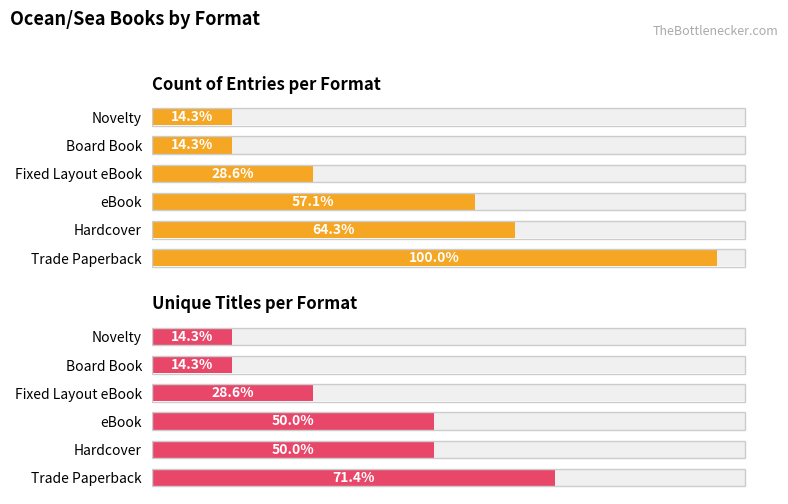

Rank the series by their maximum value, from highest to lowest.

Count of Entries per Format, Unique Titles per Format